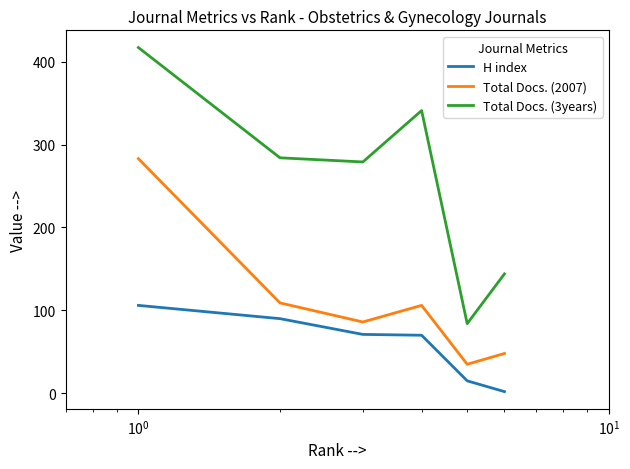

Which series has the largest range (max minus min)?

Total Docs. (3years)